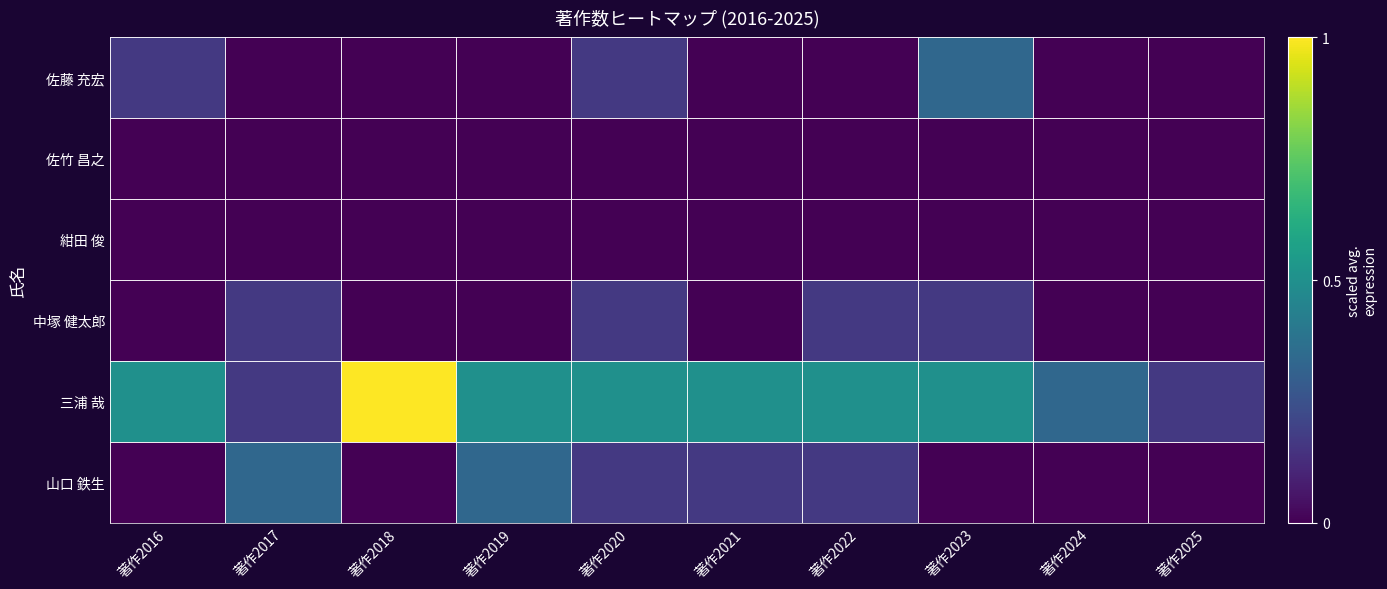

How many categories are shown in the chart?

10